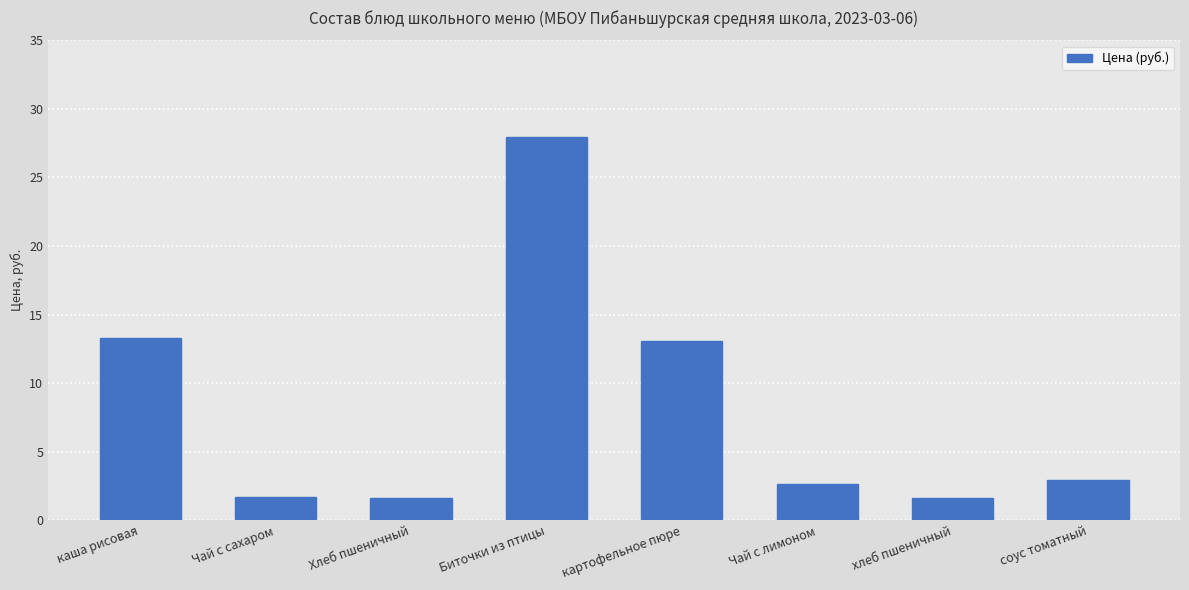

What is the difference between the values at каша рисовая and Хлеб пшеничный?

11.7